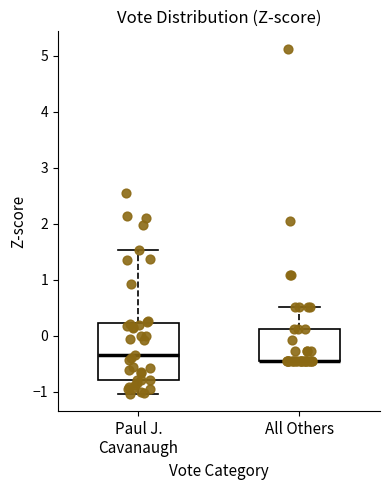

Reading left to right, transcribe this box plot: for each box, give where its median line is, the range the box spans, and where its two whiskers end, as read against the y-axis. The values are not printed on the chart, so give them approximately, as read against the axis.

Paul J. Cavanaugh: median -0.3, box -0.8 to 0.2, whiskers -1.0 to 1.5
All Others: median -0.5 (drawn on the box's lower edge), box -0.5 to 0.1, whiskers -0.5 to 0.5